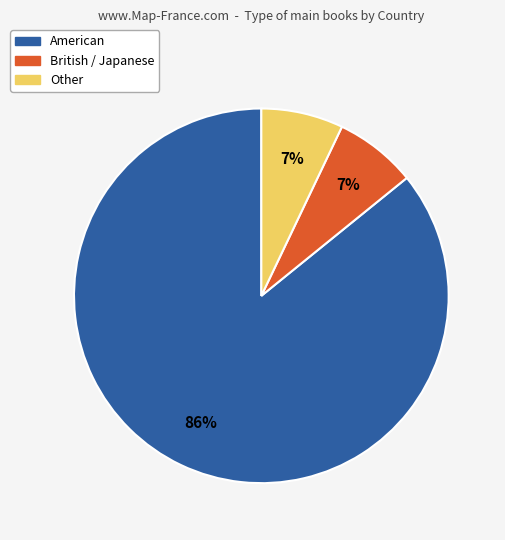

How many segments does this pie chart have?

3